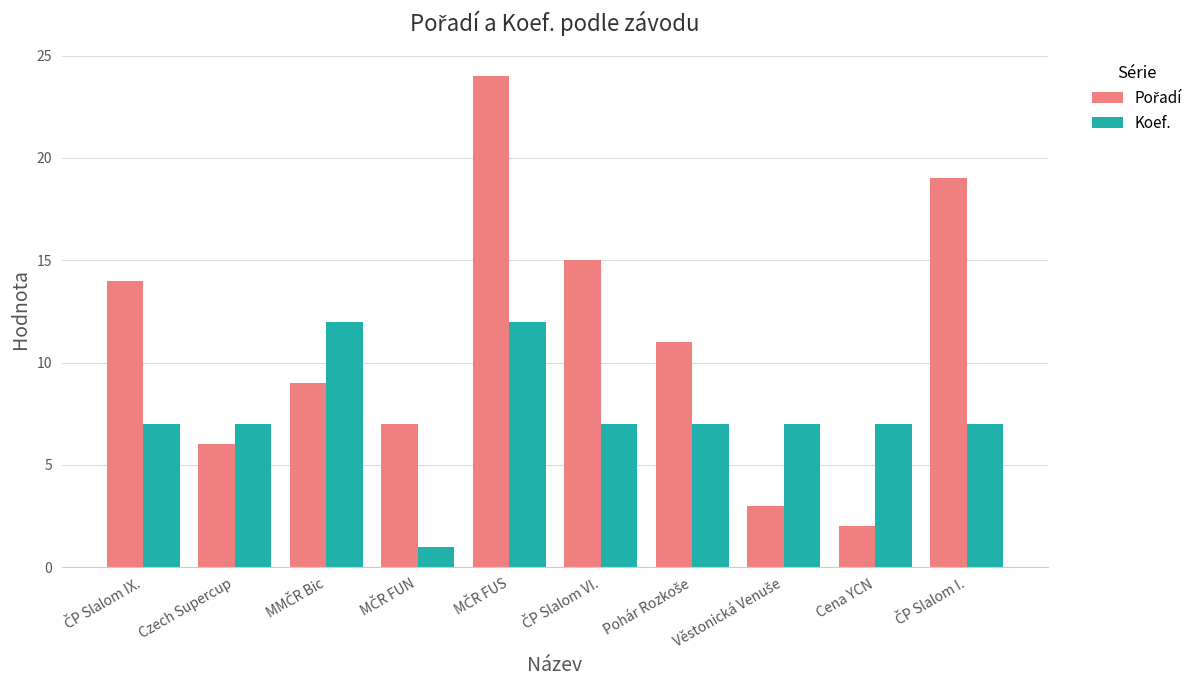

How many groups of bars are there?

10